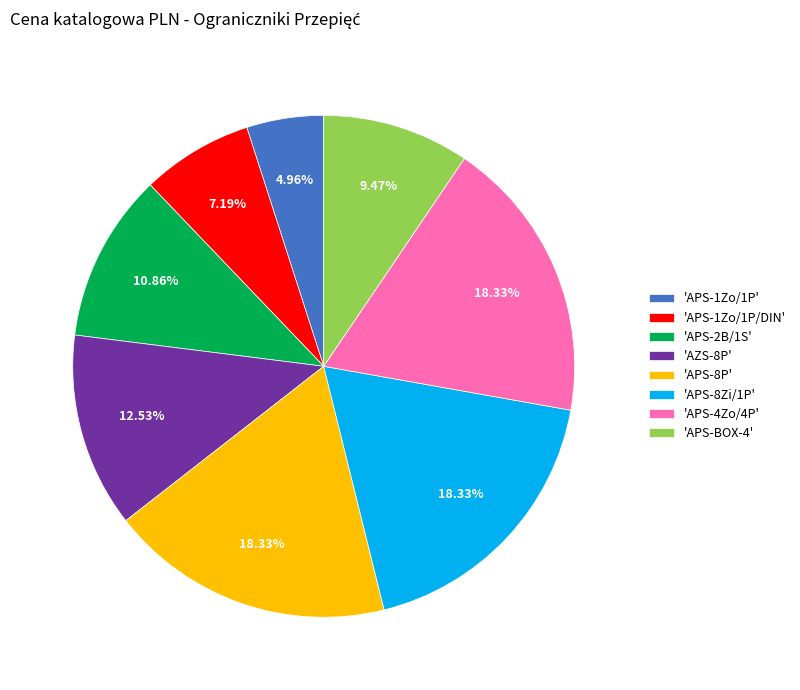

Is there a majority slice in this chart?

No